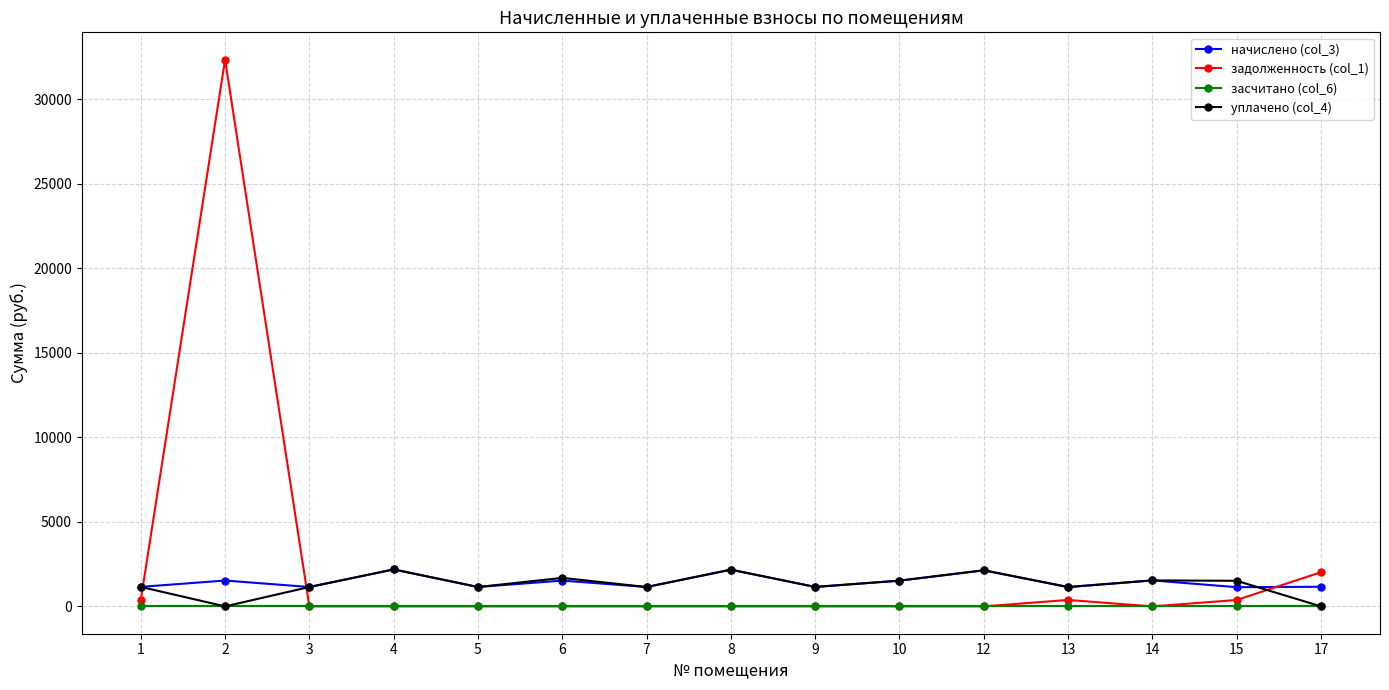

At which label does задолженность (col_1) reach its peak?

2